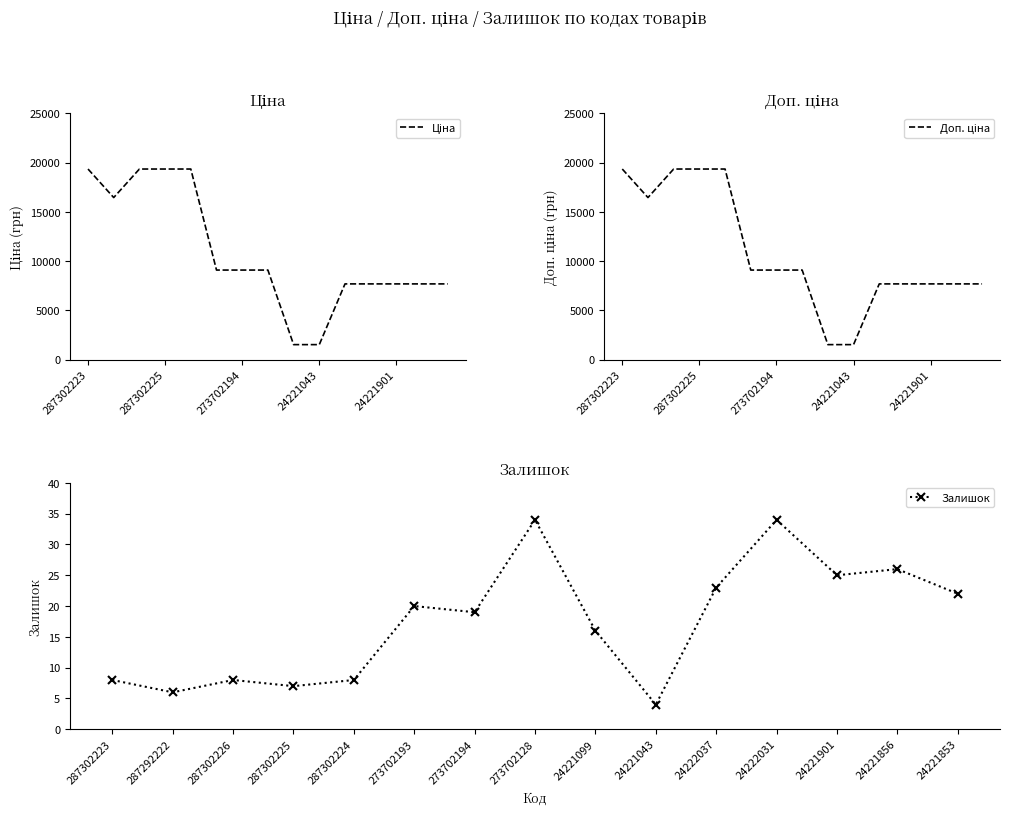

True or false: Доп. ціна and Ціна intersect in this chart.

False